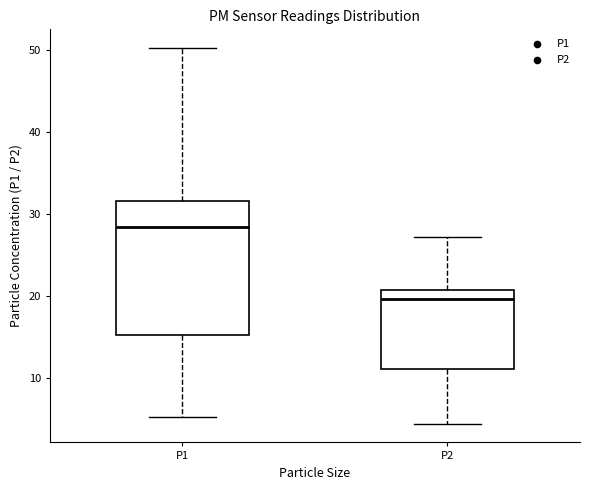

Which box is the tallest, from its lower edge to its upper edge?

P1